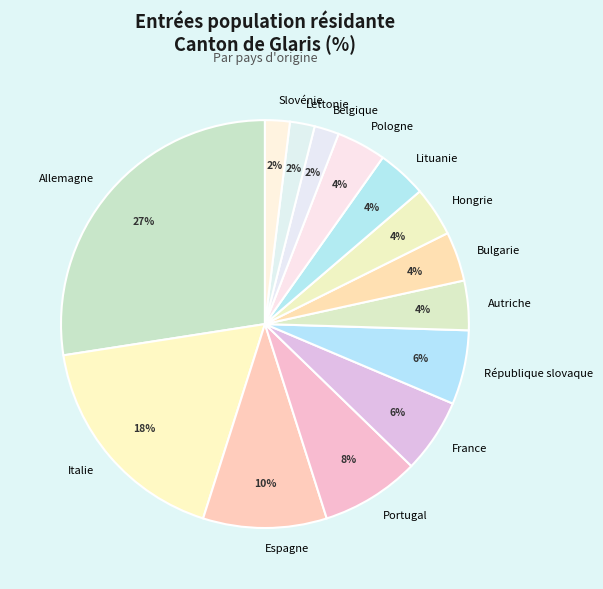

Is the sum of Italie and Bulgarie greater than half?

No